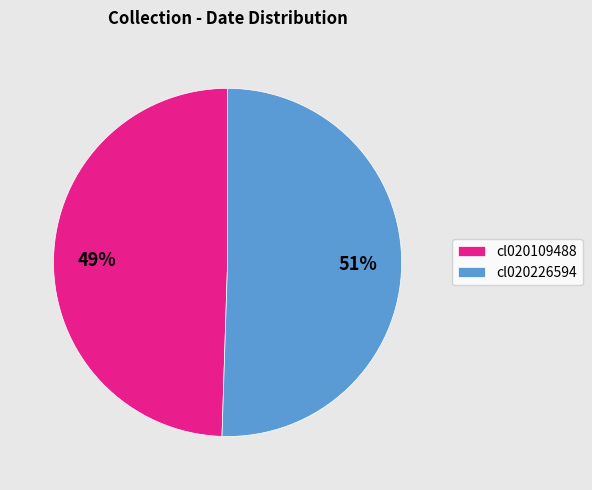

Is the sum of cl020109488 and cl020226594 greater than half?

Yes